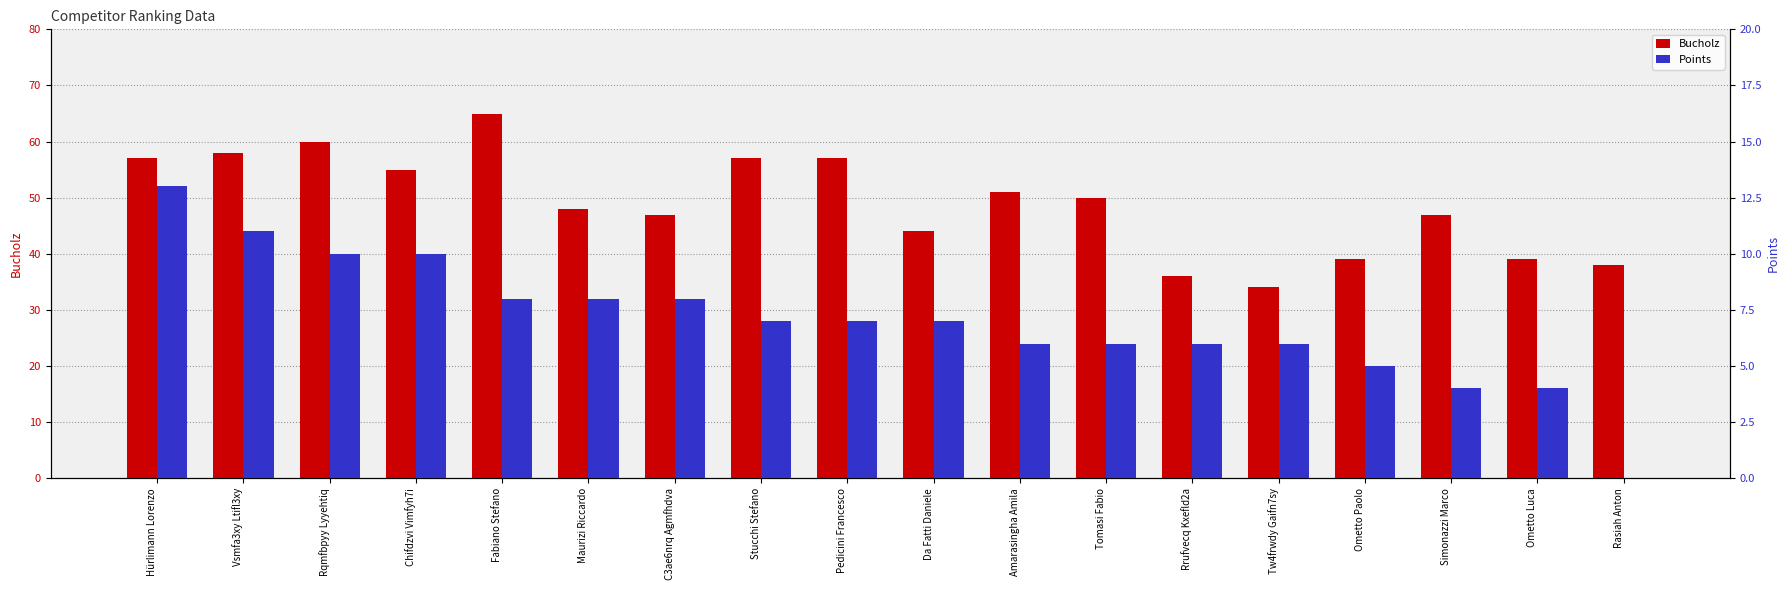

Between Tw4frwdy Gaifn7sy and Fabiano Stefano, which is larger?

Fabiano Stefano